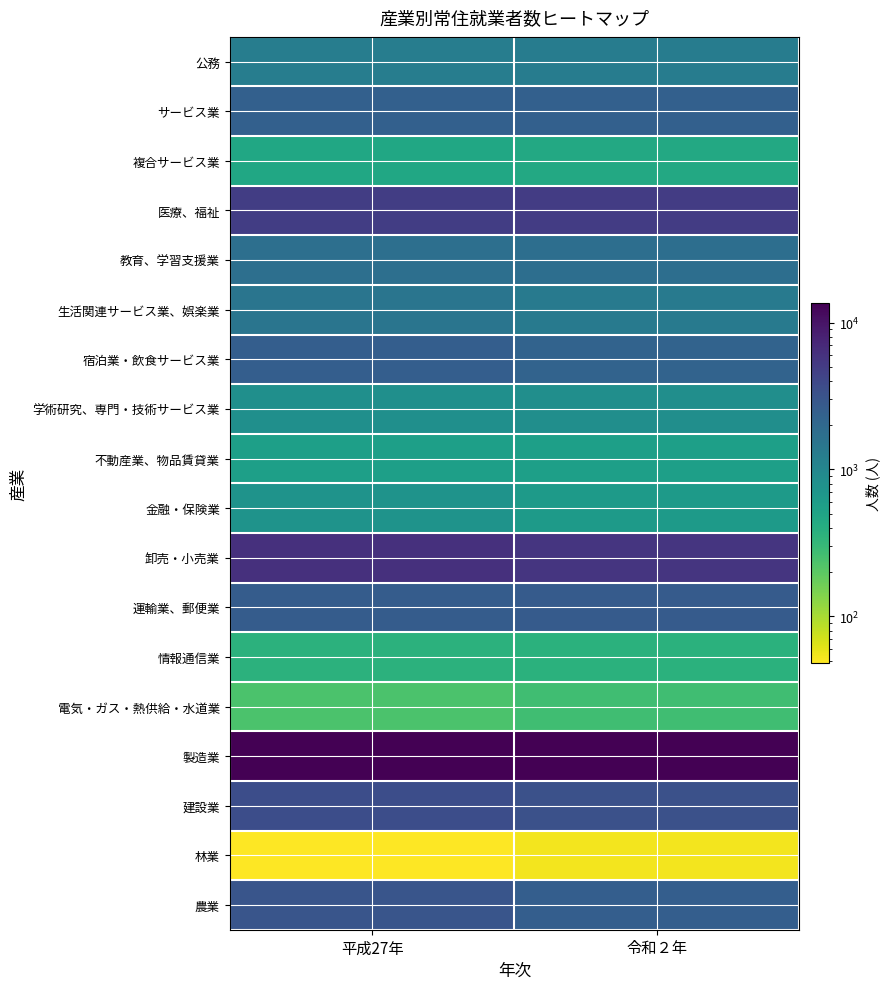

Which label corresponds to the largest value in the chart?

平成27年